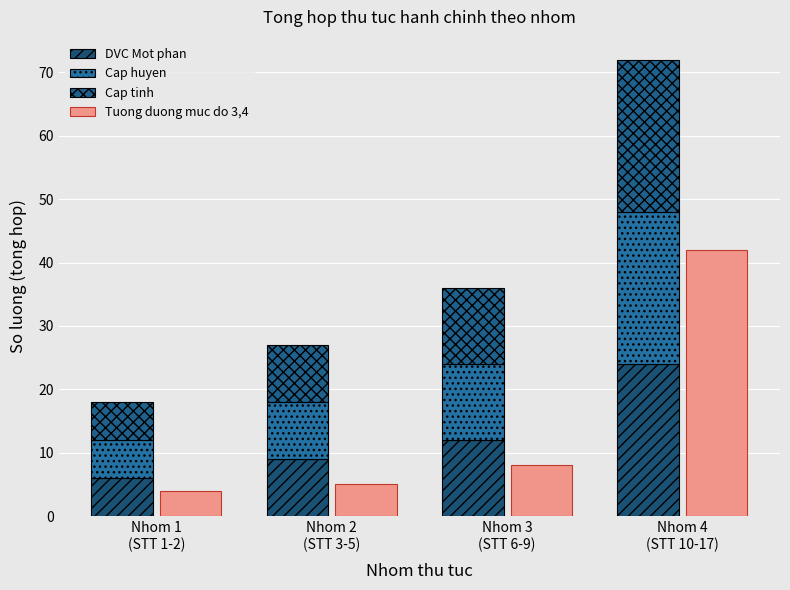

Which label corresponds to the largest value in the chart?

Nhom 4
(STT 10-17)